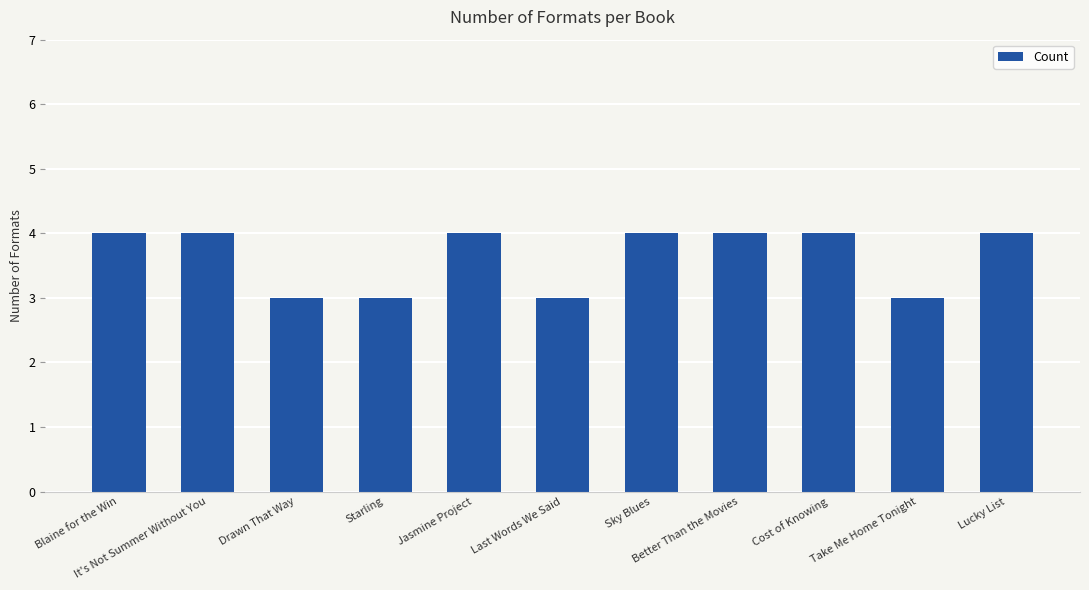

Reading left to right, list all the values displayed in this chart.

4	4	3	3	4	3	4	4	4	3	4